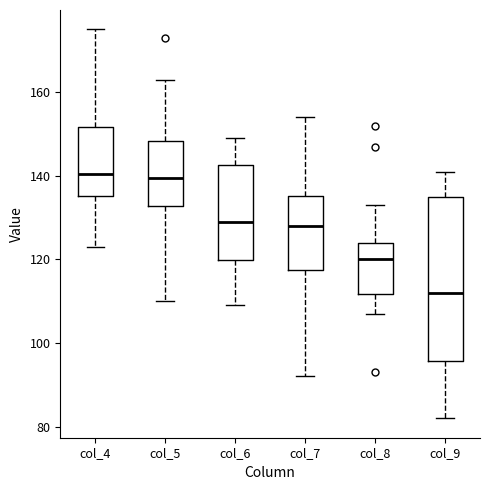

Comparing the boxes themselves (not the whiskers), which one is the tallest?

col_9